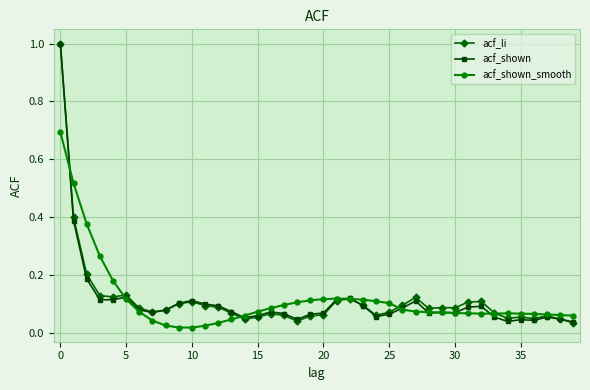

At how many categories does at least one series exceed 0?

40